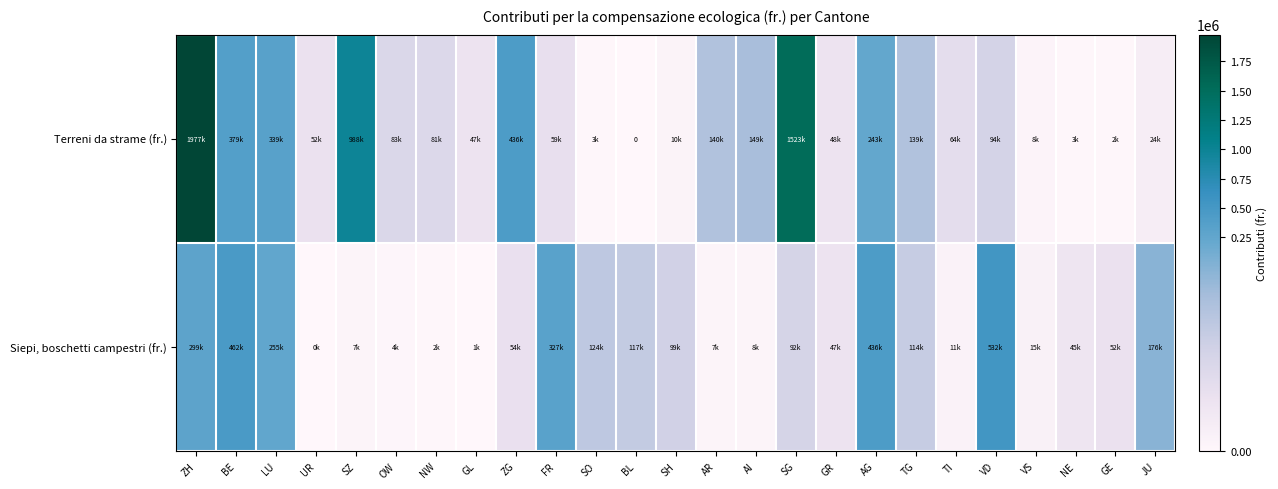

Rank the series by their average value, from highest to lowest.

Terreni da strame (fr.), Siepi, boschetti campestri (fr.)